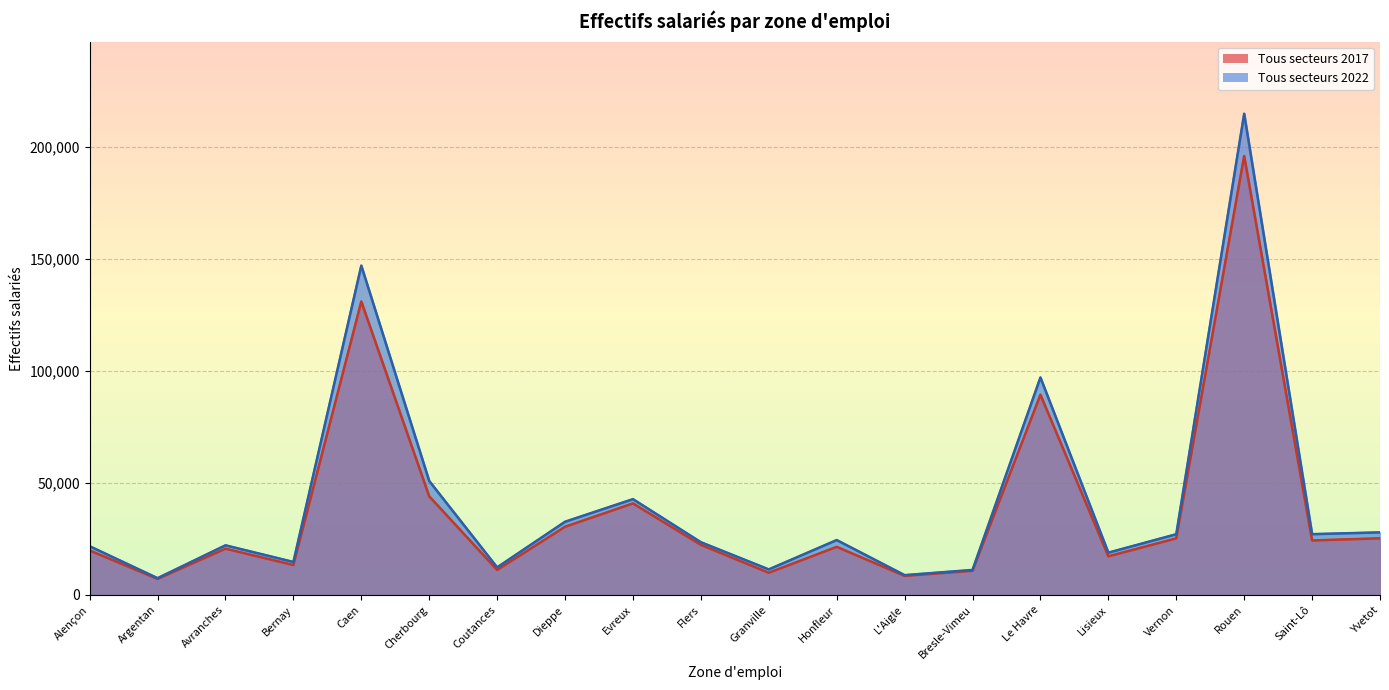

What is the total value across all series at Alençon?

41596